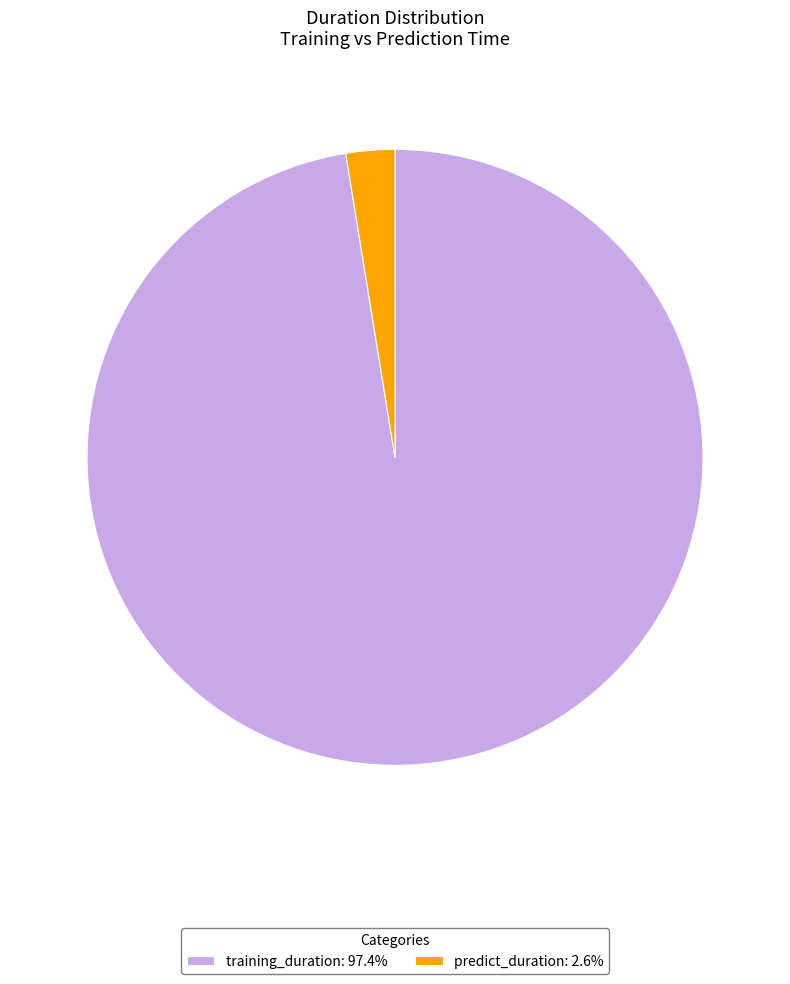

What is the ratio of the value at training_duration: 97.4% to the value at predict_duration: 2.6%?

38.1